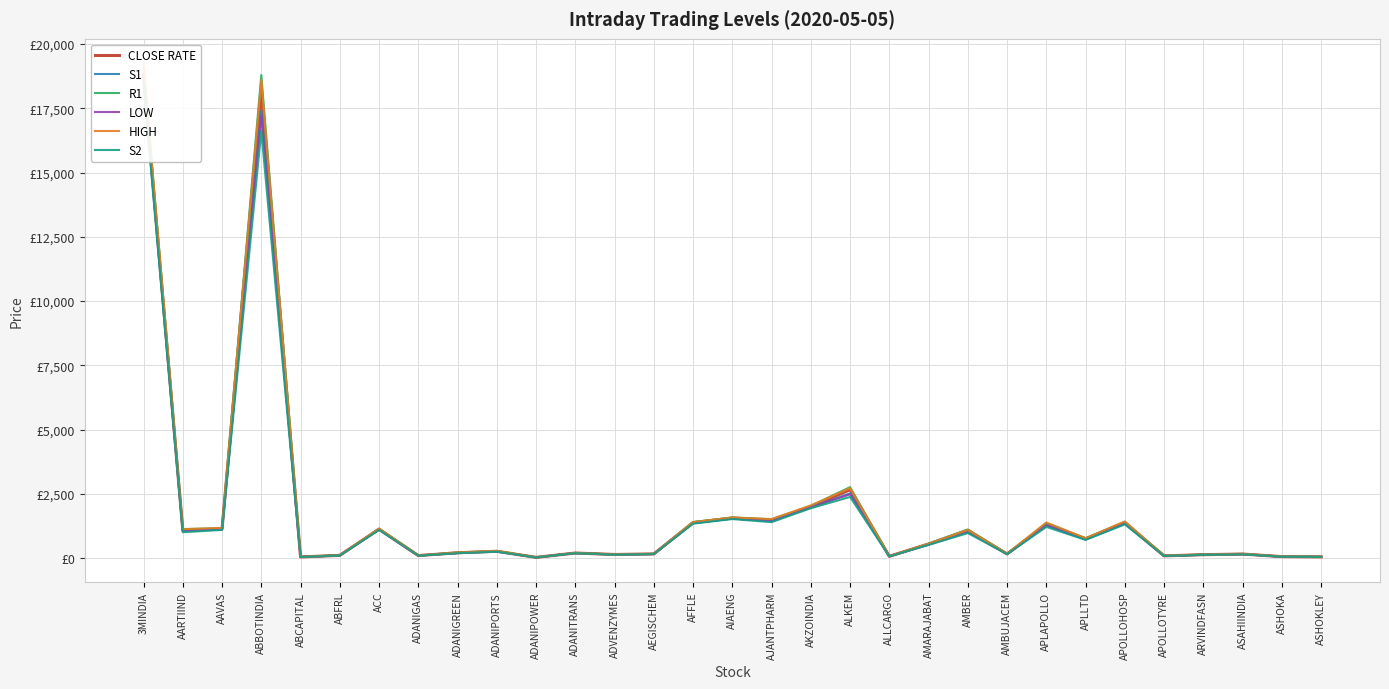

How many values in the R1 series exceed 276?

16